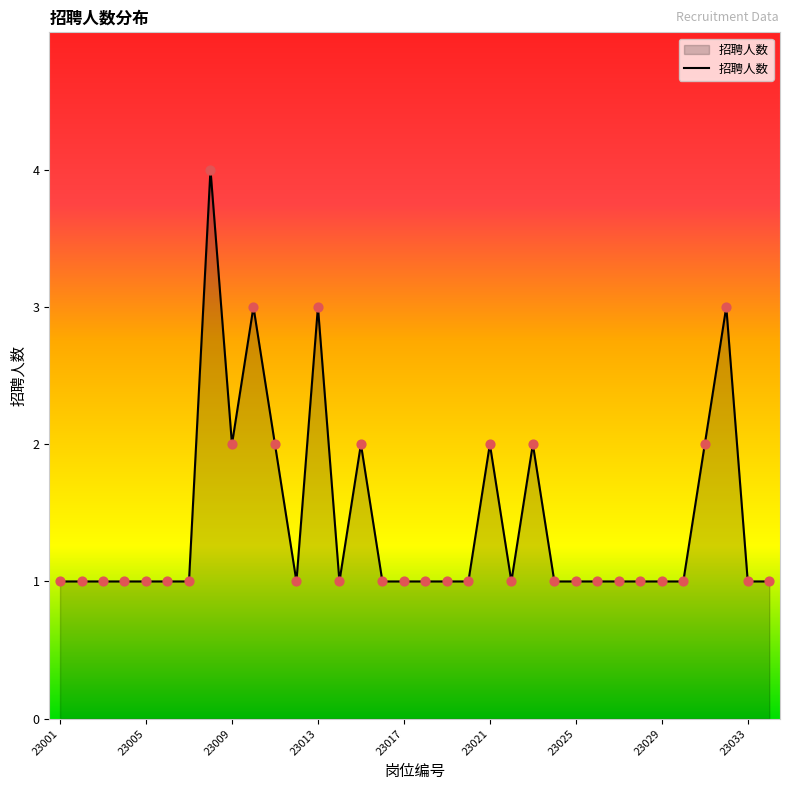

What is the greatest value displayed?

4